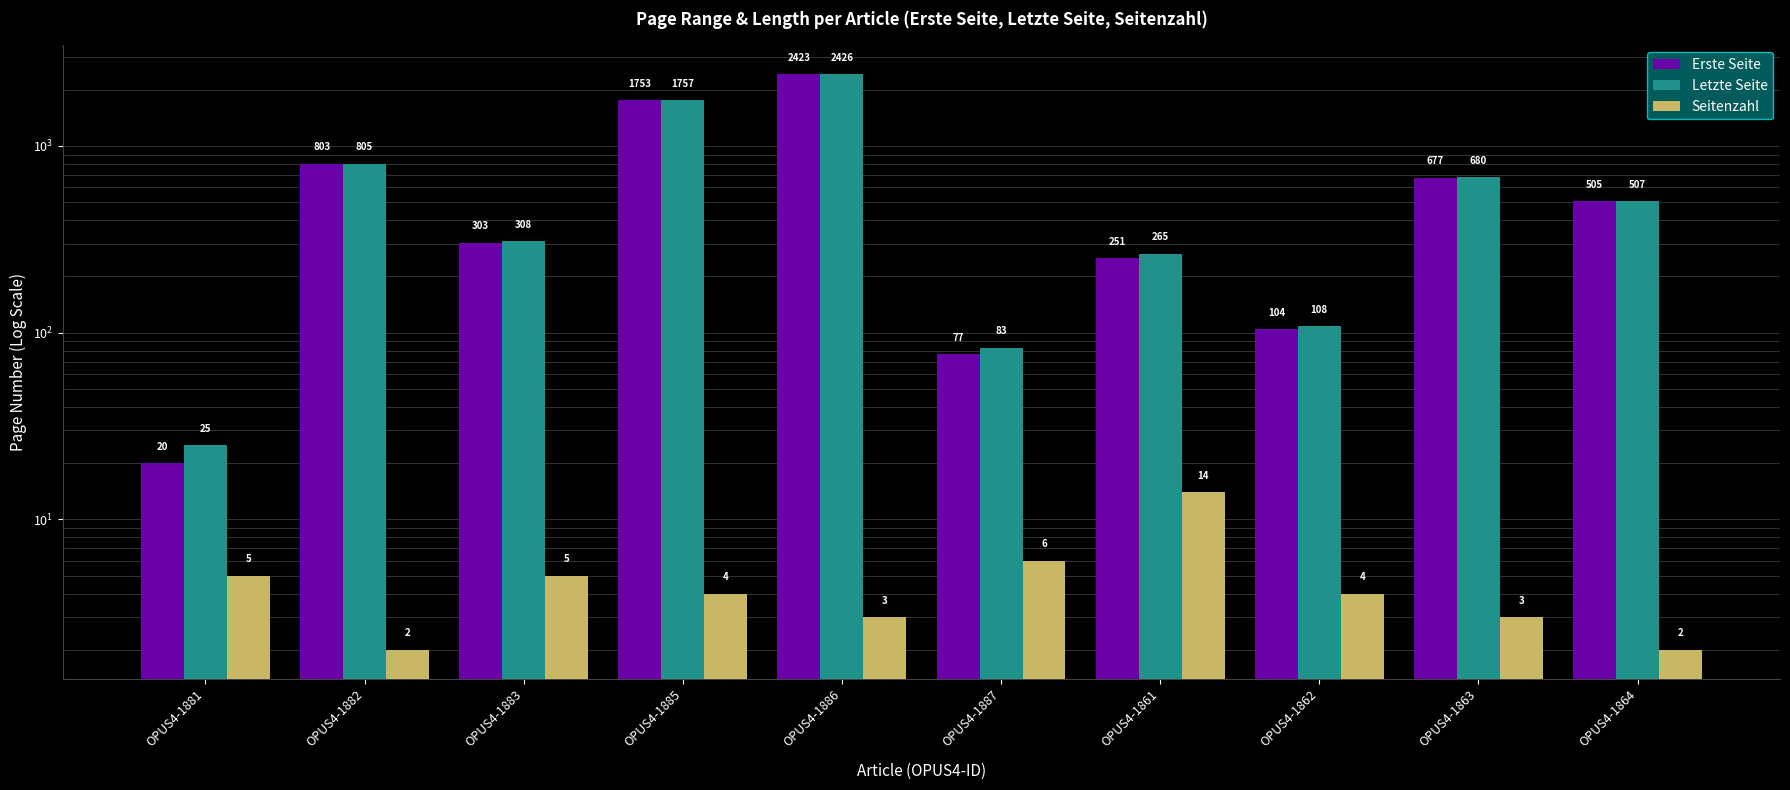

What is the sum of all Letzte Seite values?

6964